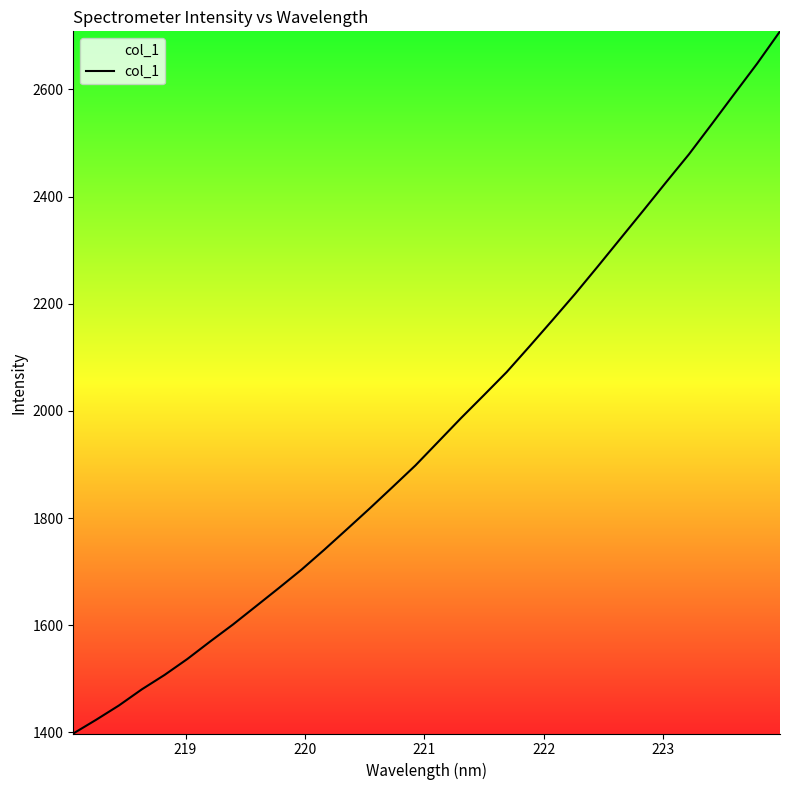

How many lines are shown in the chart?

1